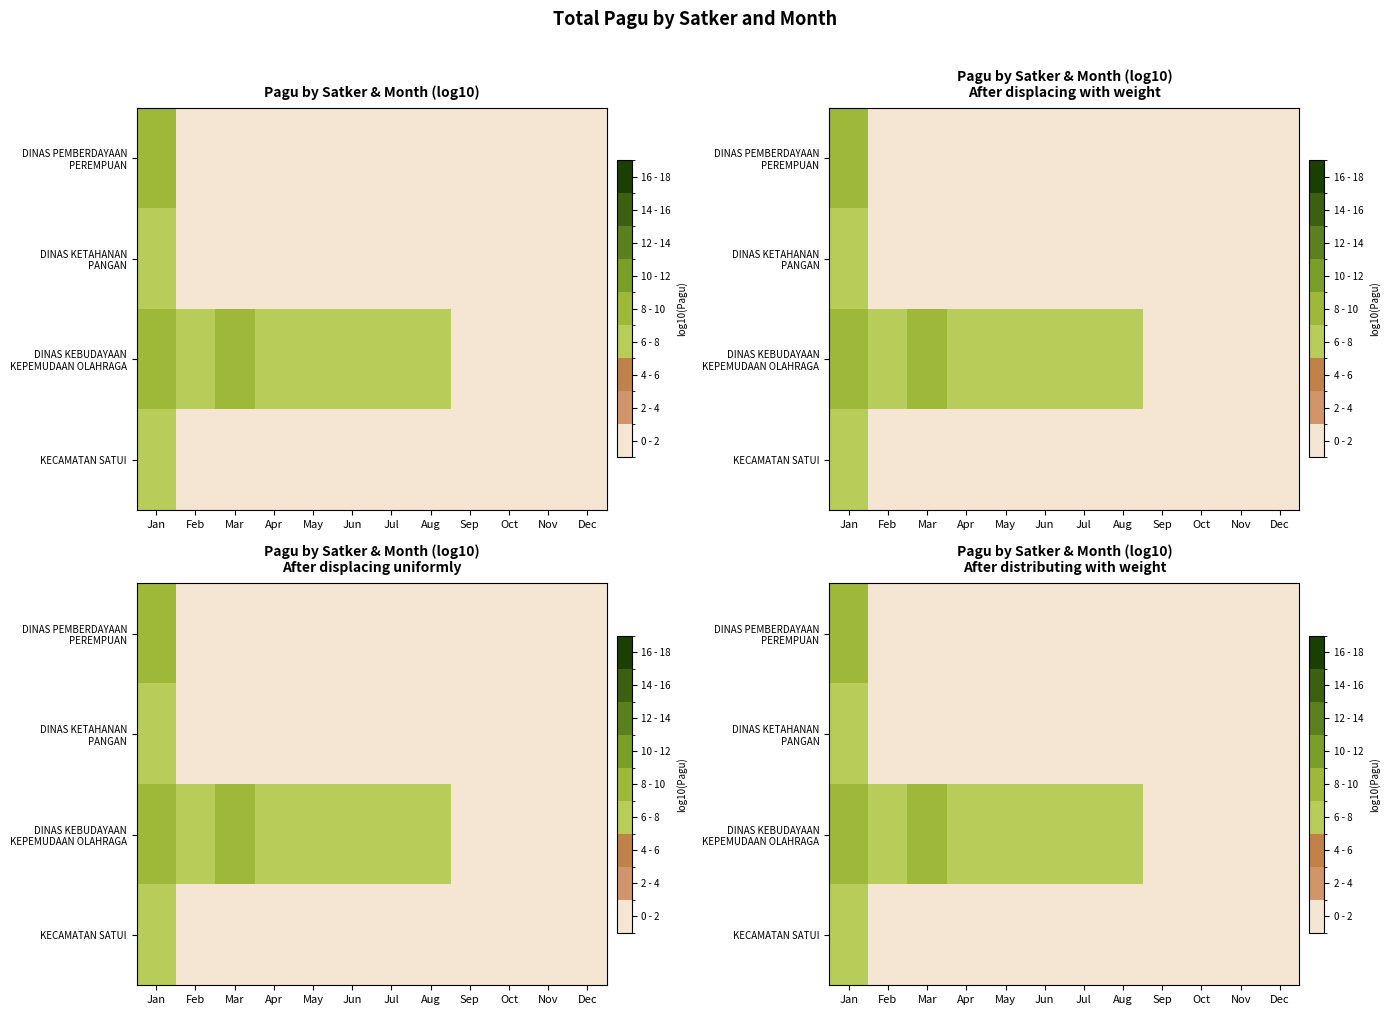

Is it true that DINAS KEBUDAYAAN KEPEMUDAAN OLAHRAGA equals 3.8 at Apr?

False